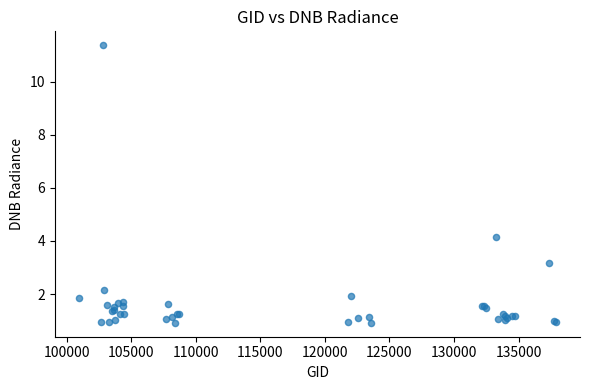

What Y value in the scatter plot is closest to 6?

4.2